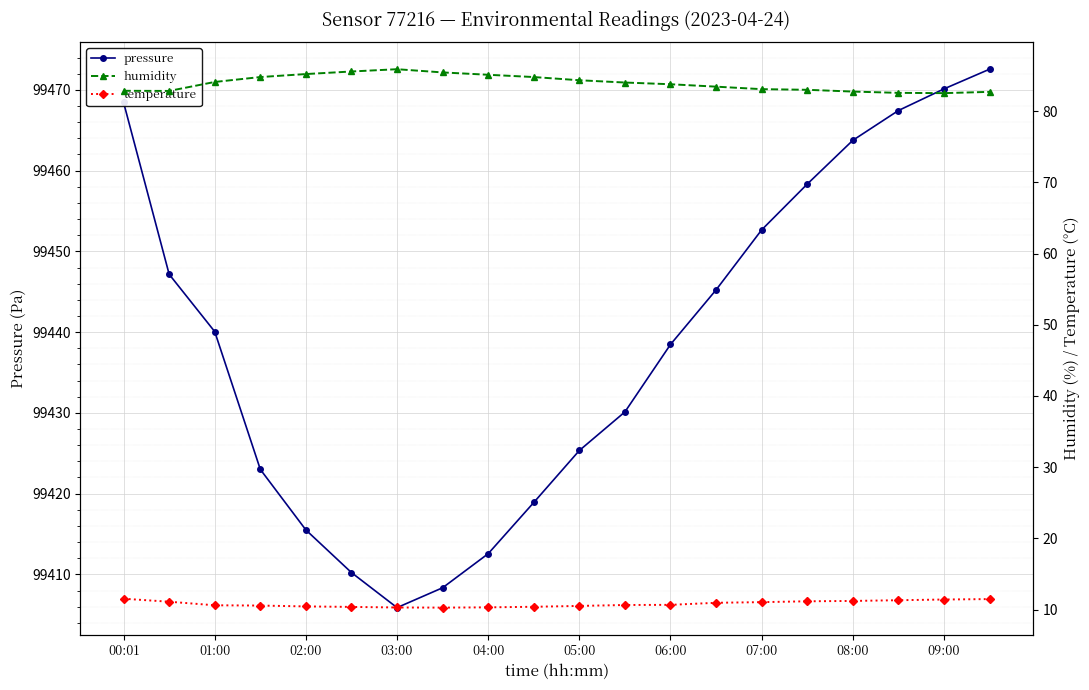

Is it true that temperature equals 2.5 at 19?

False